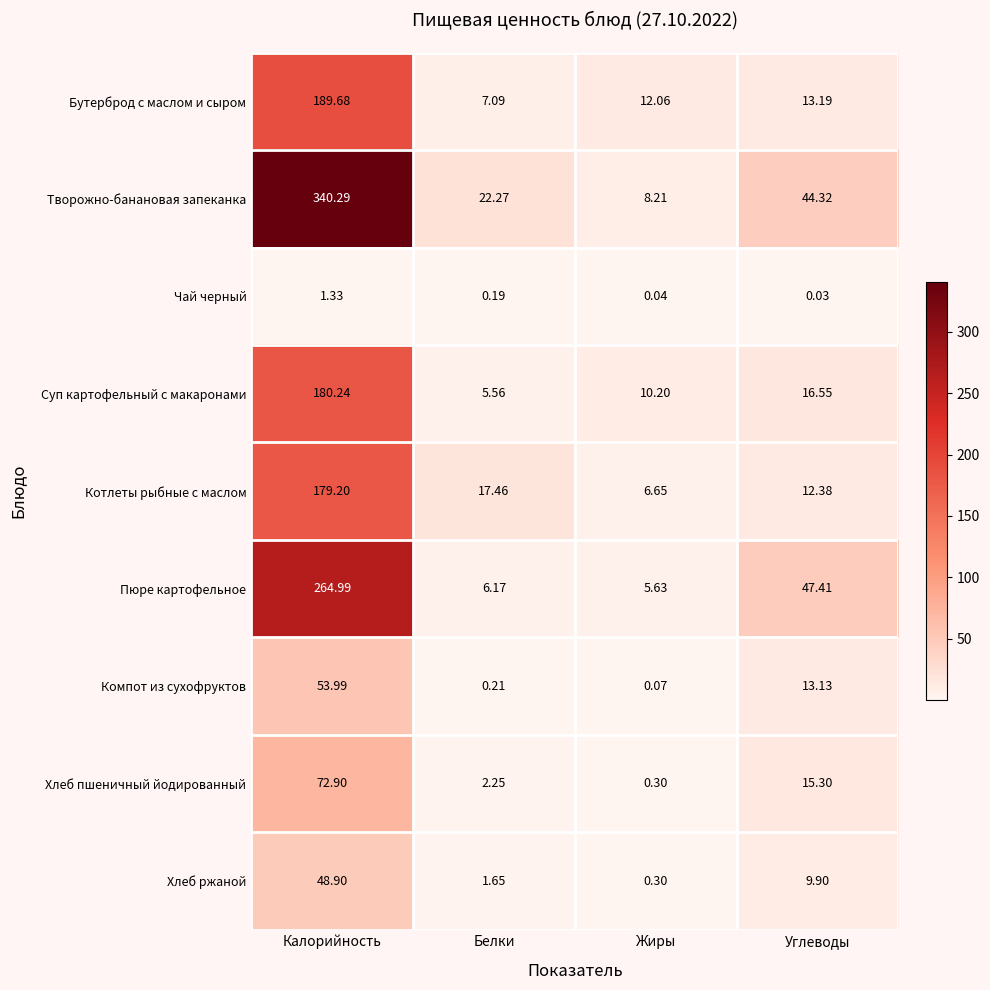

At which label does Суп картофельный с макаронами first exceed 16?

Калорийность